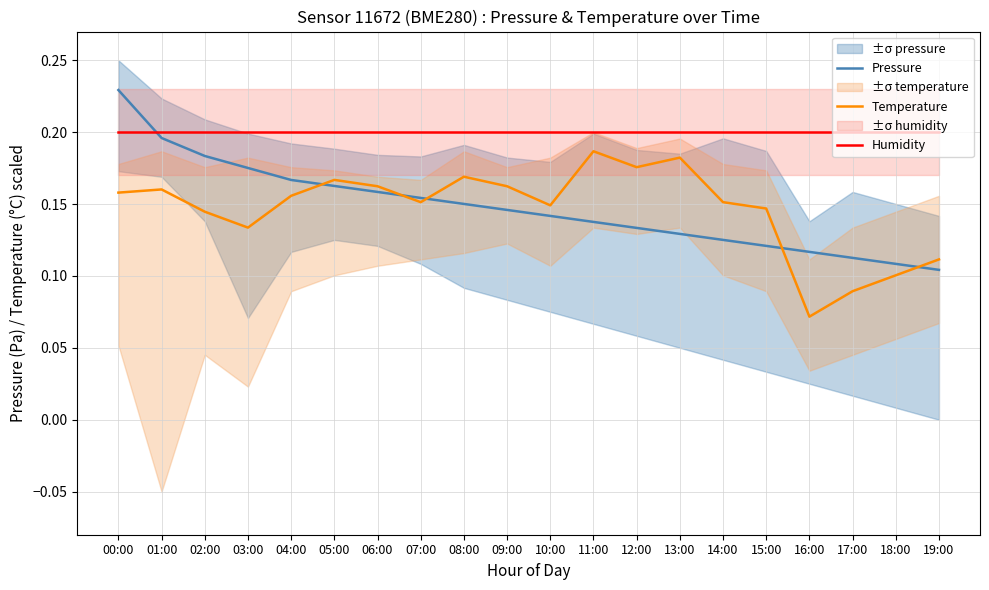

What is the label of the 3rd point from the right?

17:00